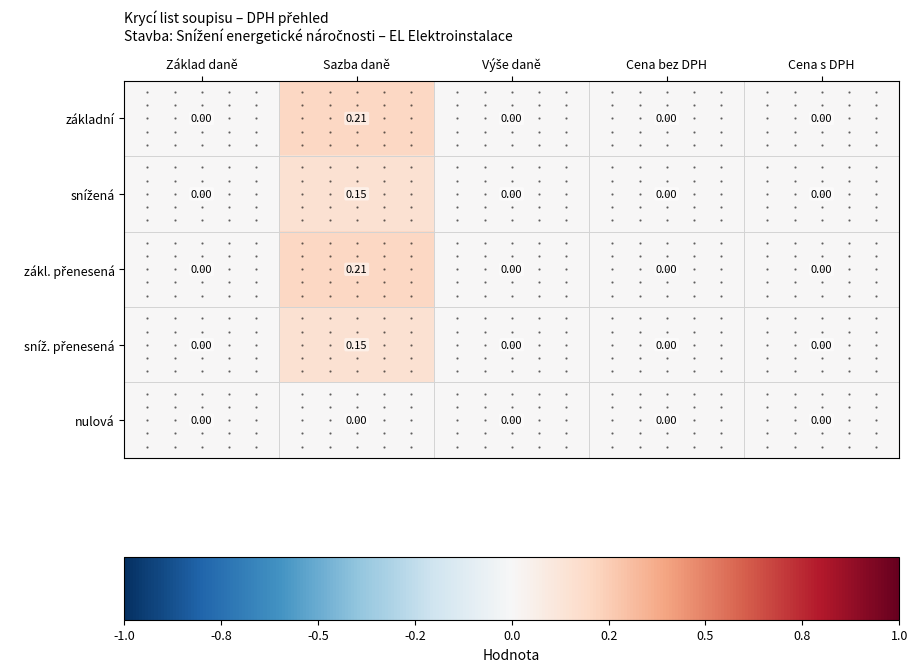

At which category is the sum across all series the highest?

Sazba daně